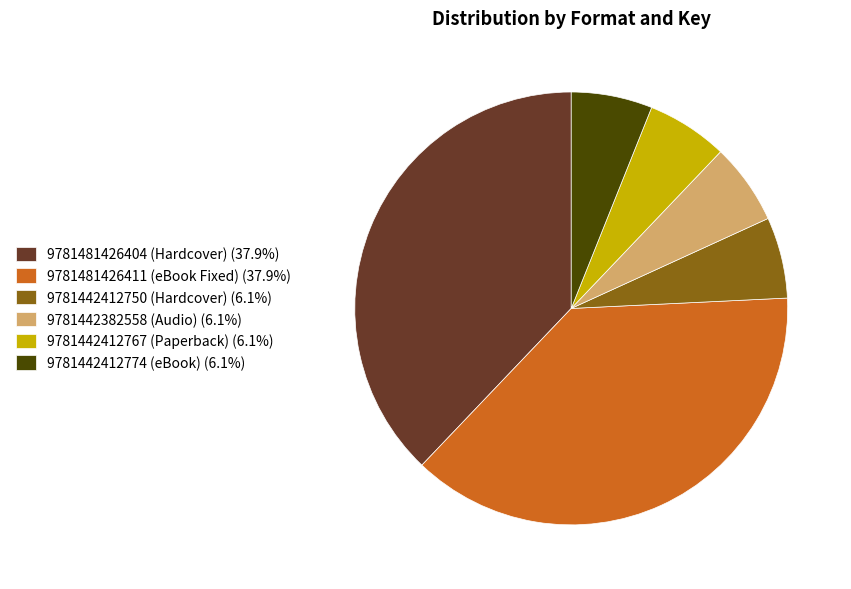

Does 9781481426404 (Hardcover) represent more than half of the total?

No